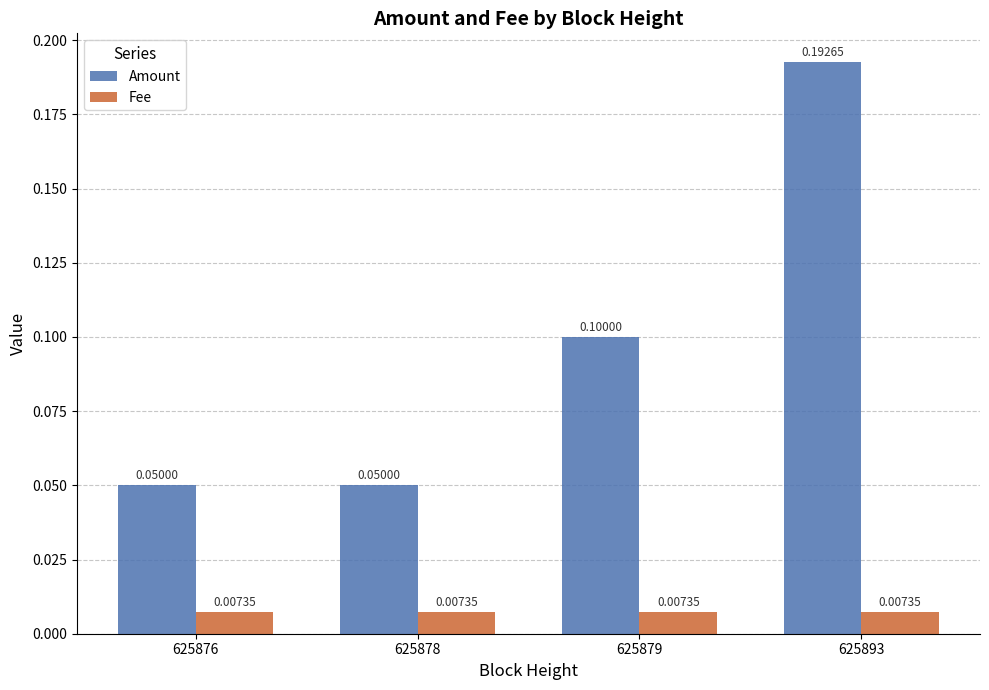

What is the sum of the Amount values at 625893 and 625879?

0.3